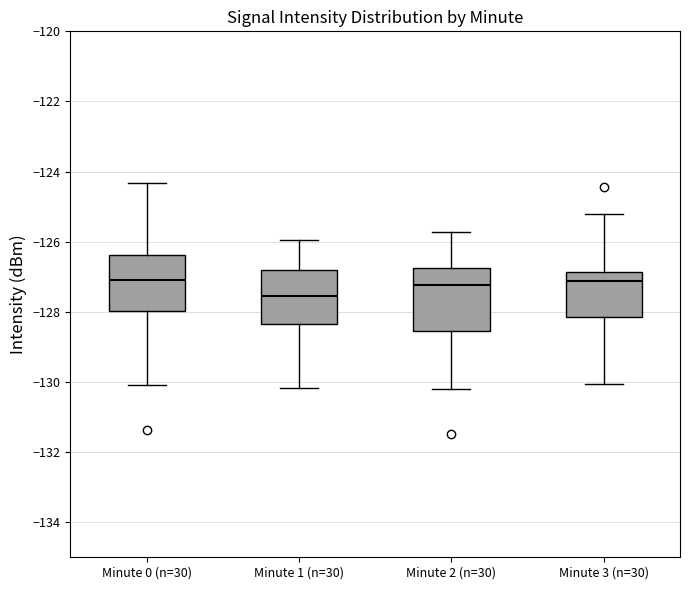

Where is the upper edge of the box for Minute 3 (n=30) on the y-axis? The values are not printed on the chart, so give them approximately, as read against the axis.

-126.8